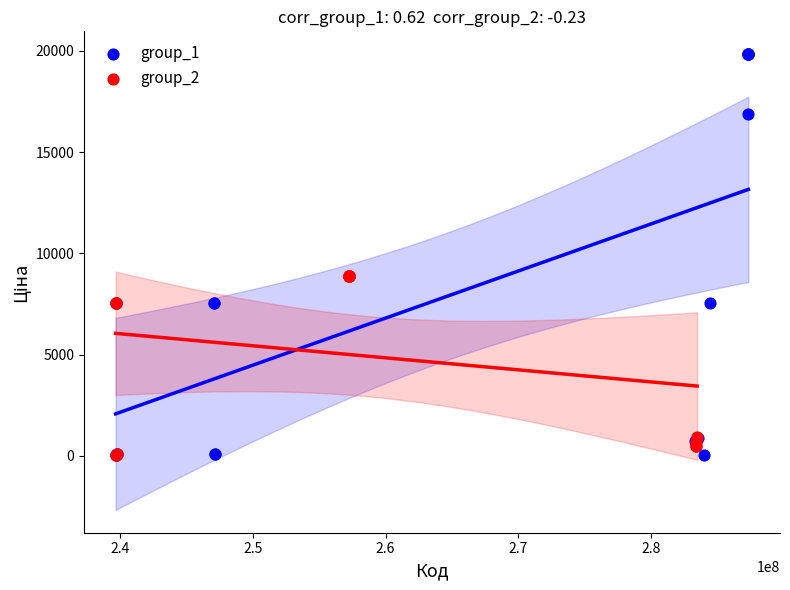

What are all the series names shown in the legend?

group_1, group_2